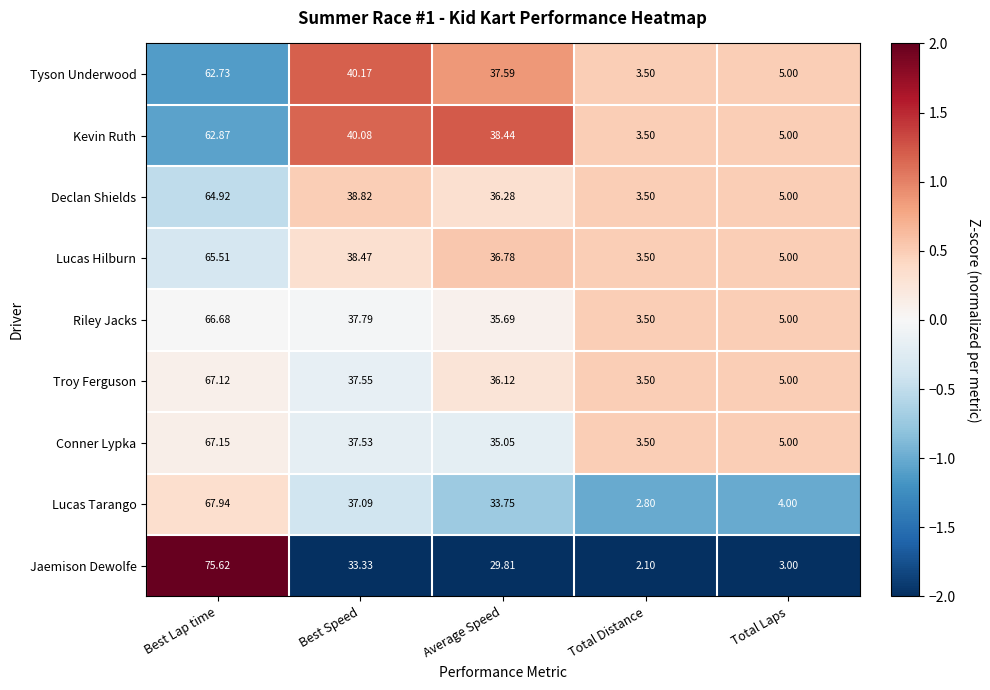

At which label does Riley Jacks reach its minimum?

Total Distance